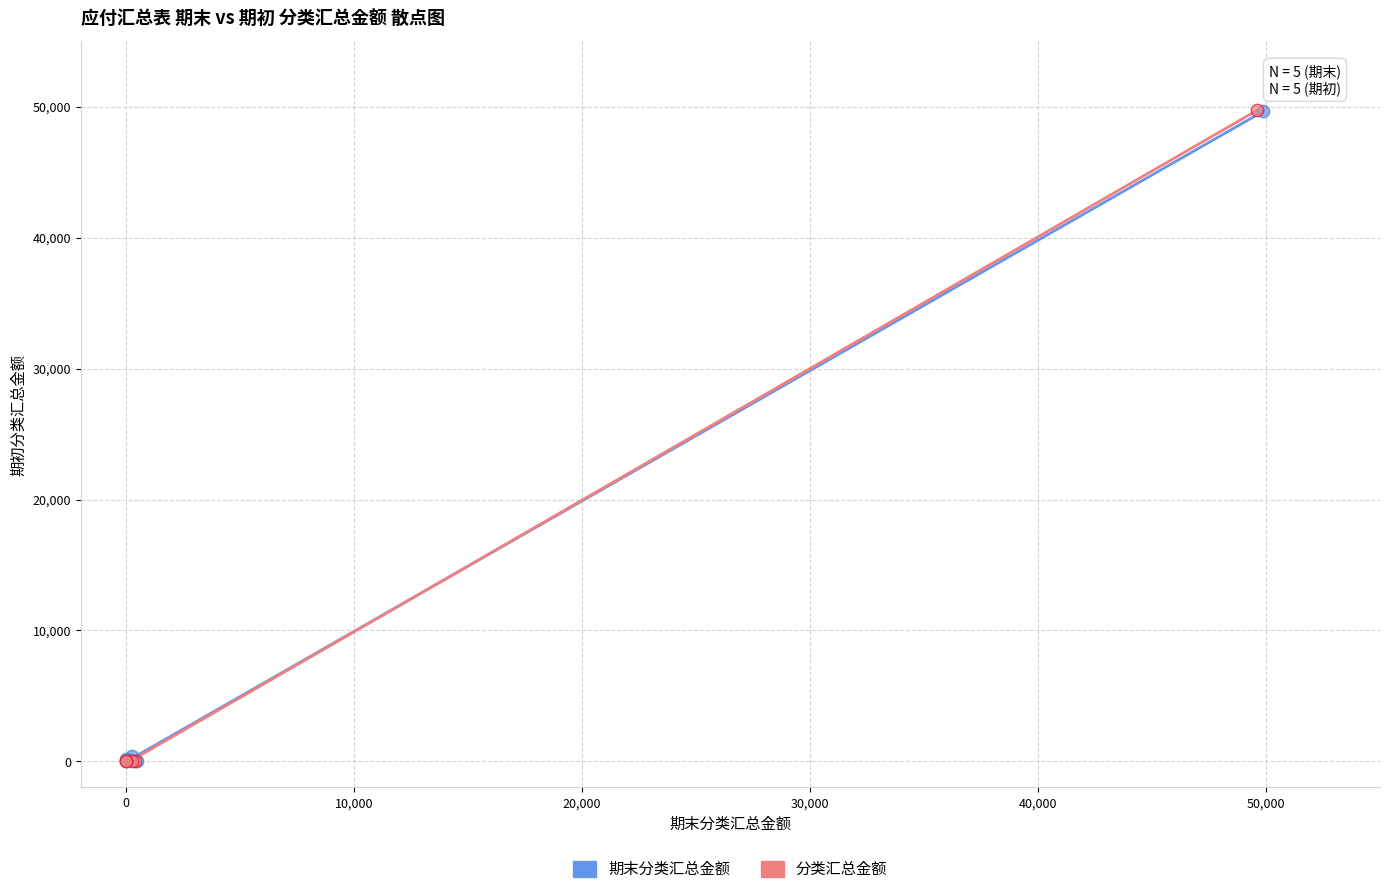

Which series has the largest Y range (max minus min)?

分类汇总金额